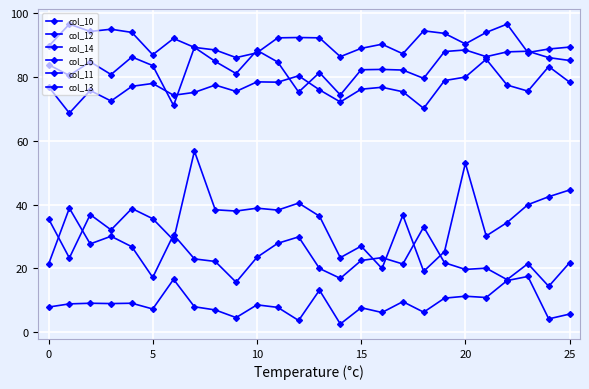

Which series has the largest total across all categories?

col_12